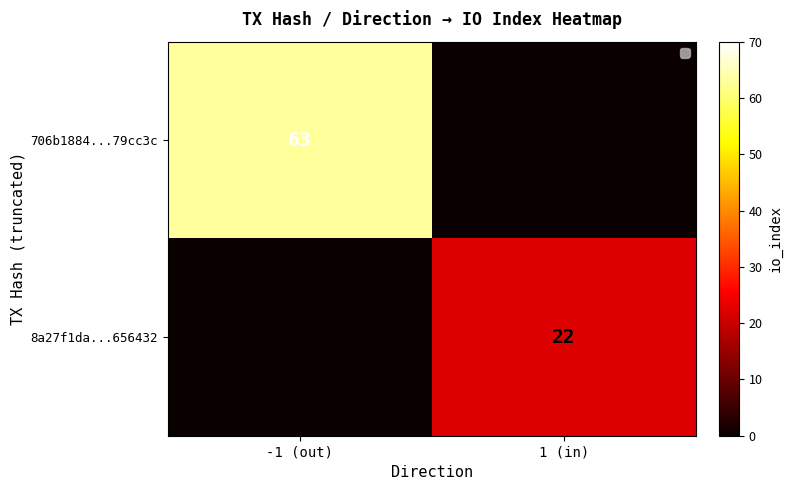

At which category is the sum across all series the highest?

-1 (out)